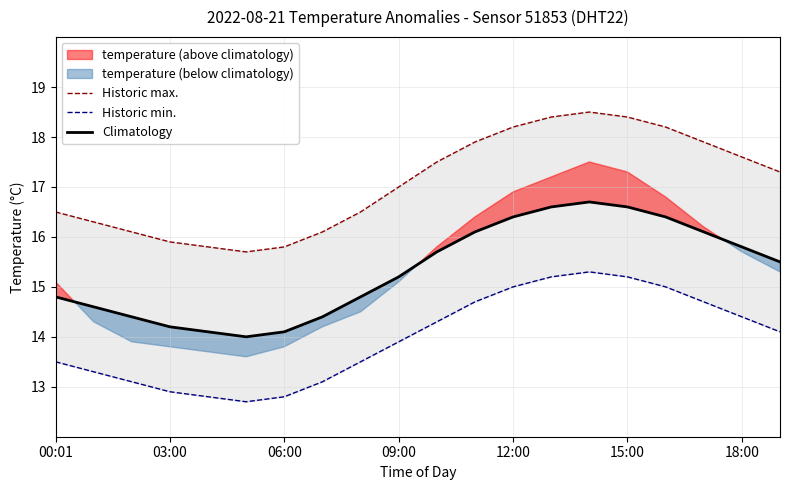

Rank the series by their average value, from lowest to highest.

Historic min., Climatology, Historic max.